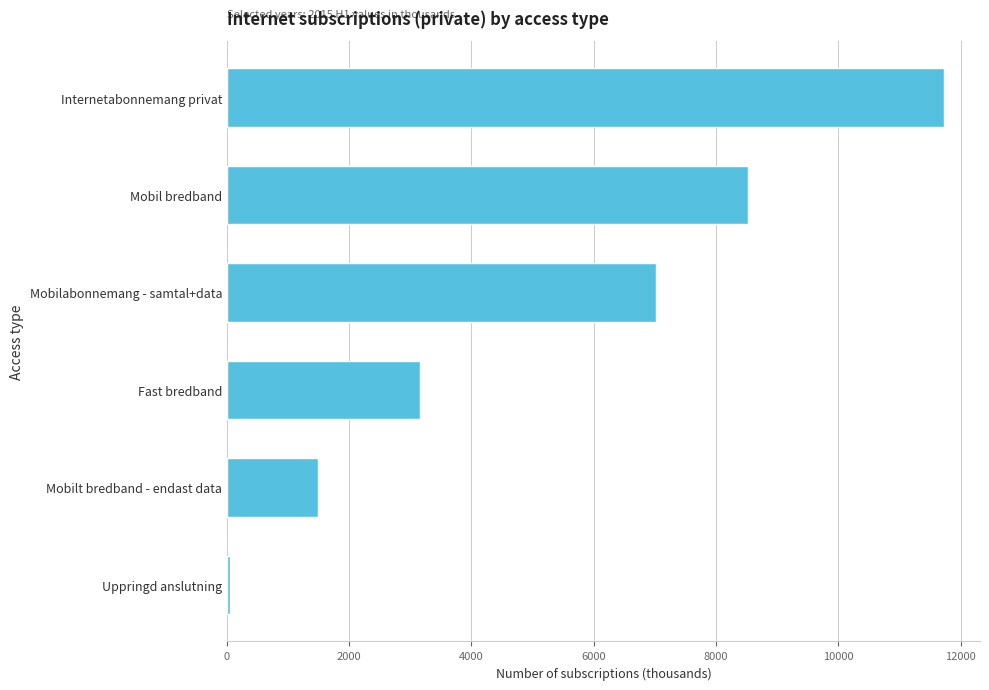

Rank the categories by value from lowest to highest.

Uppringd anslutning, Mobilt bredband - endast data, Fast bredband, Mobilabonnemang - samtal+data, Mobil bredband, Internetabonnemang privat